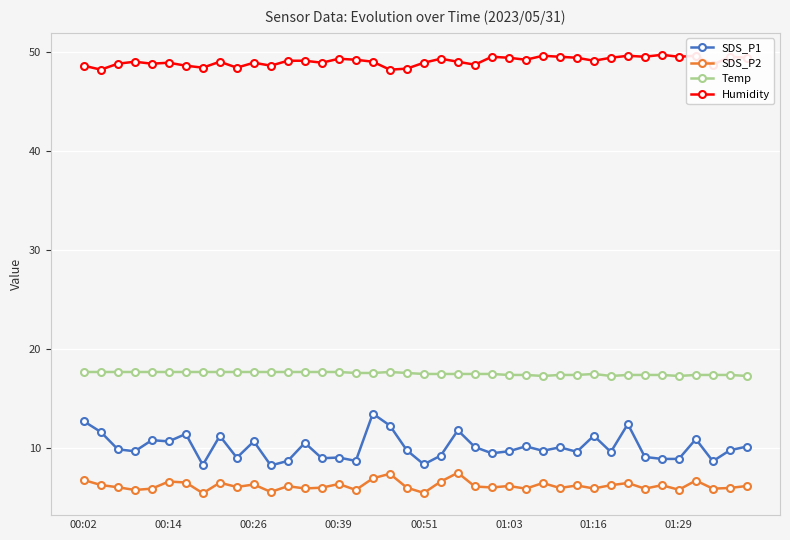

True or false: Humidity has more than 0 points higher than both neighbors.

True